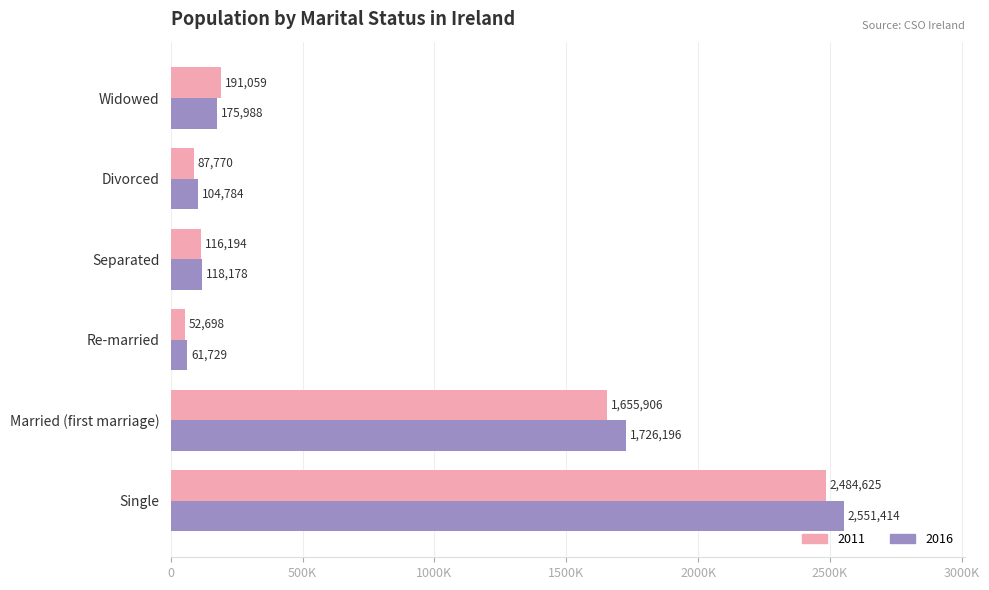

What are all the series names shown in the legend?

2011, 2016